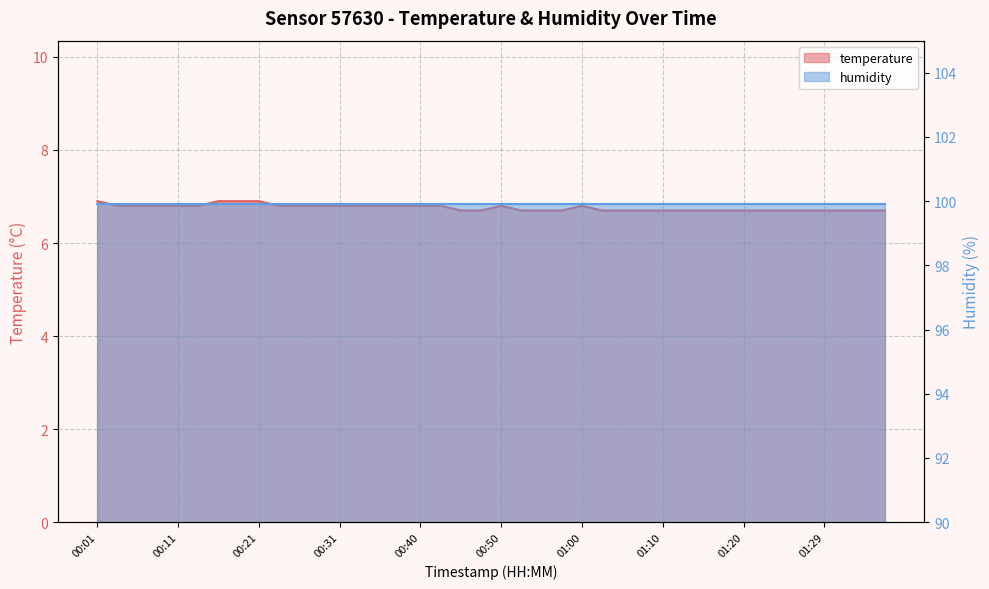

What is the difference between the maximum and minimum values?

0.2